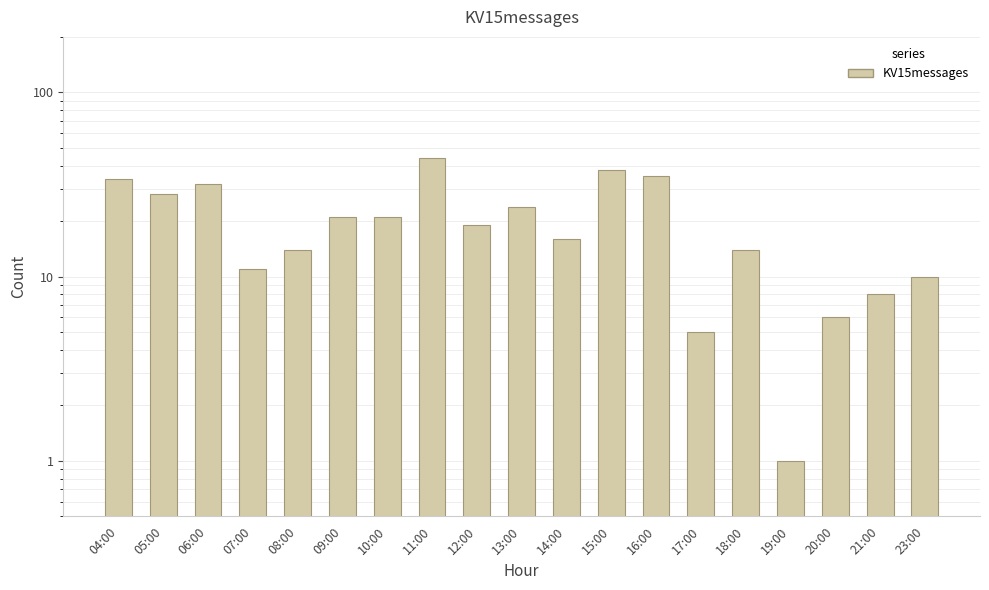

Approximately how many times larger is the value at 15:00 compared to 18:00?

2.7